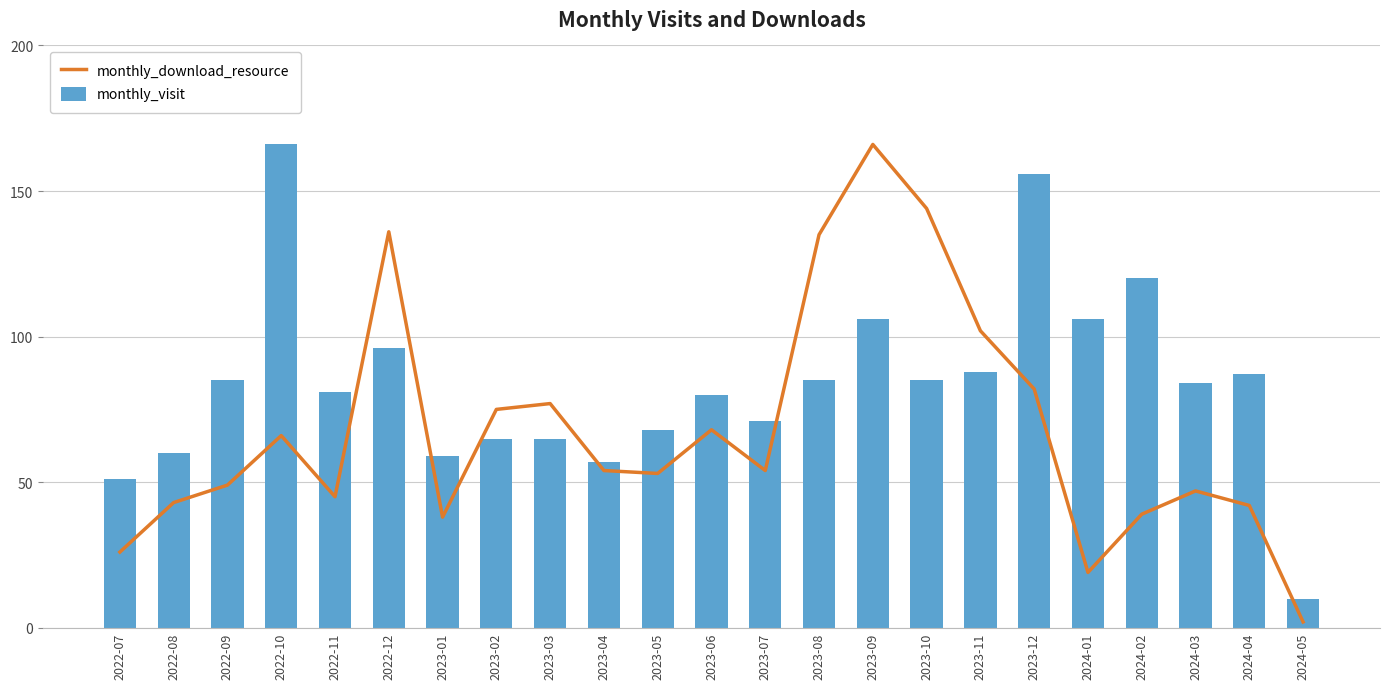

Reading left to right, what are all the values shown in this chart?

monthly_download_resource: 26	43	49	66	45	136	38	75	77	54	53	68	54	135	166	144	102	82	19	39	47	42	2
monthly_visit: 51	60	85	166	81	96	59	65	65	57	68	80	71	85	106	85	88	156	106	120	84	87	10